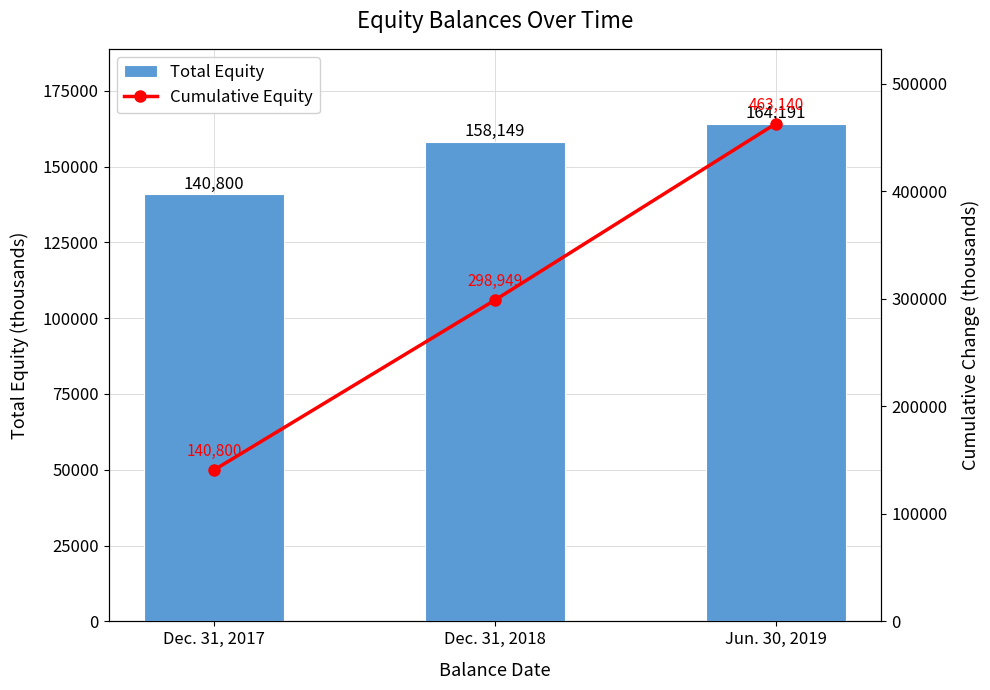

Are the bars grouped side by side (vs. stacked)?

Yes